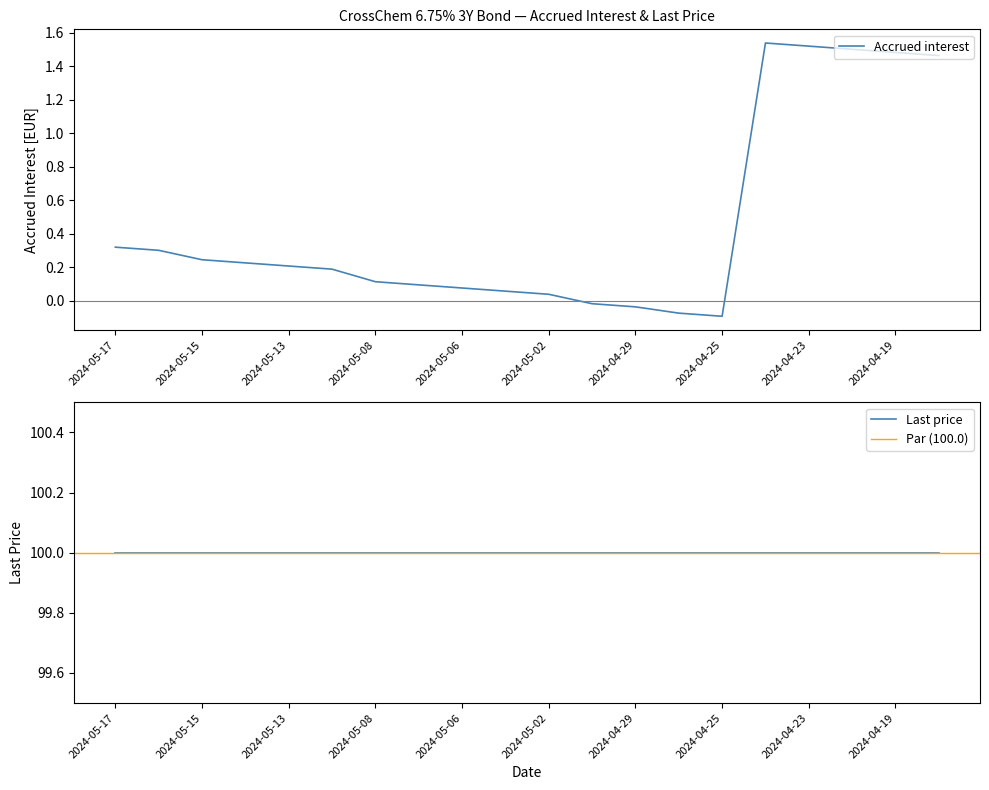

Is this an area chart (filled region under the line)?

No